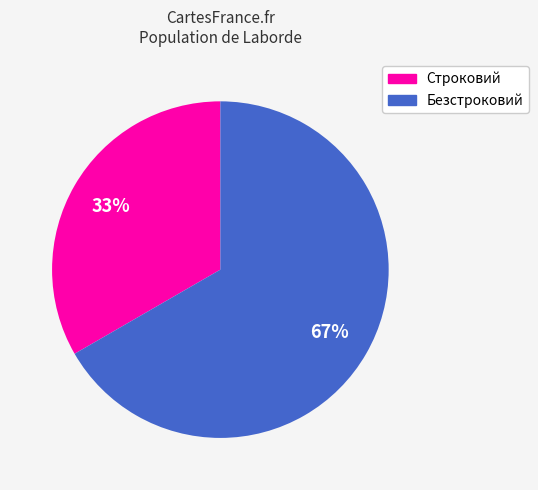

Which category accounts for the majority?

Безстроковий